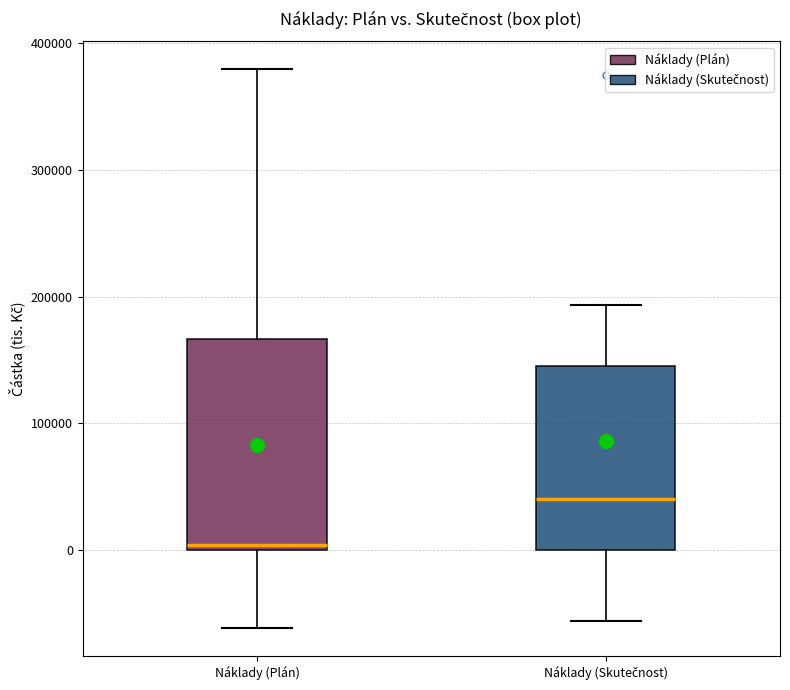

Where does the upper whisker of the box for Náklady (Skutečnost) end on the y-axis? The values are not printed on the chart, so give them approximately, as read against the axis.

190000